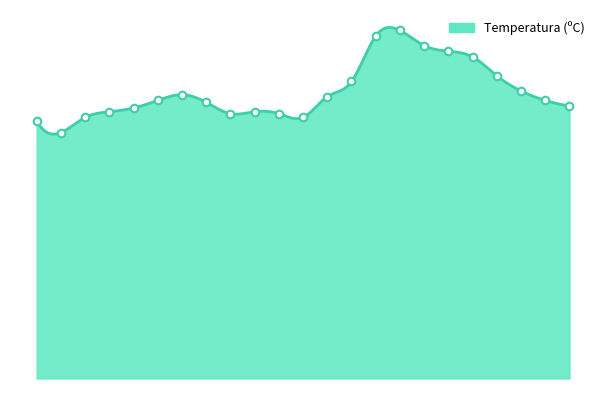

What is the ratio of the value at 10:00 to the value at 18:00?

0.8